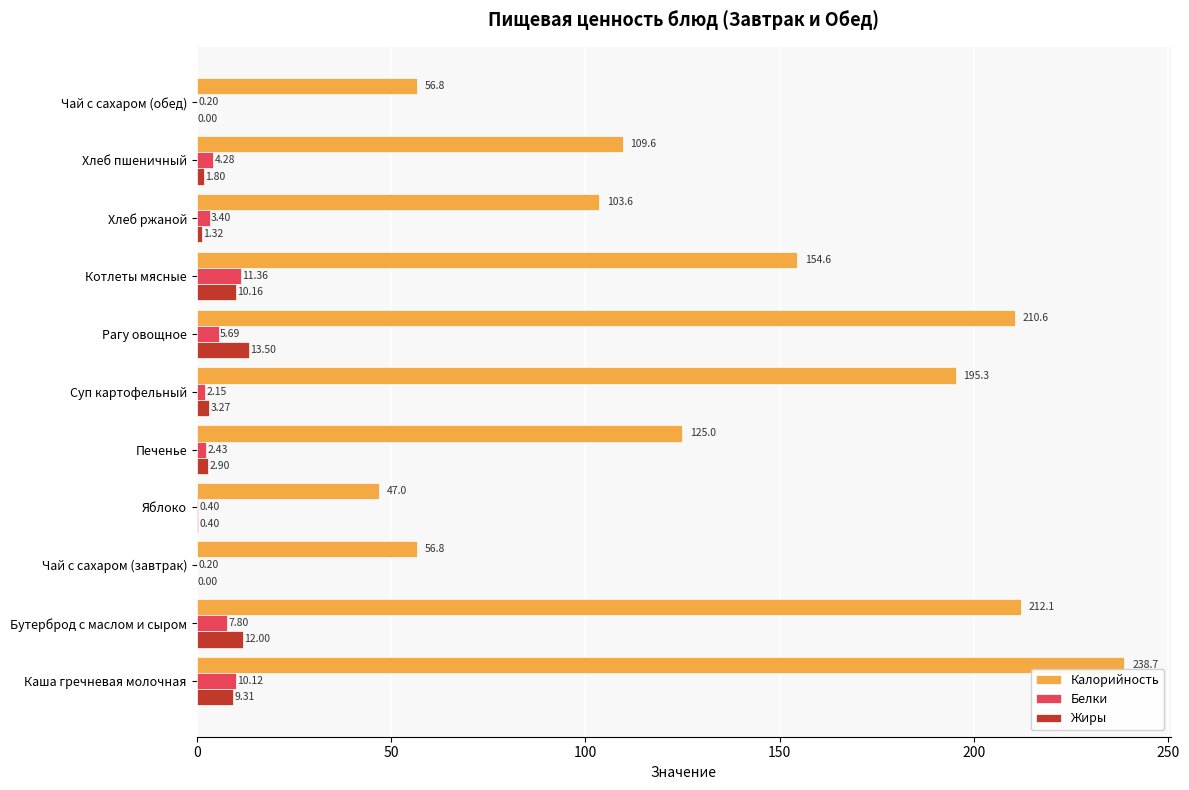

Between Каша гречневая молочная and Котлеты мясные, which series saw the biggest shift?

Калорийность